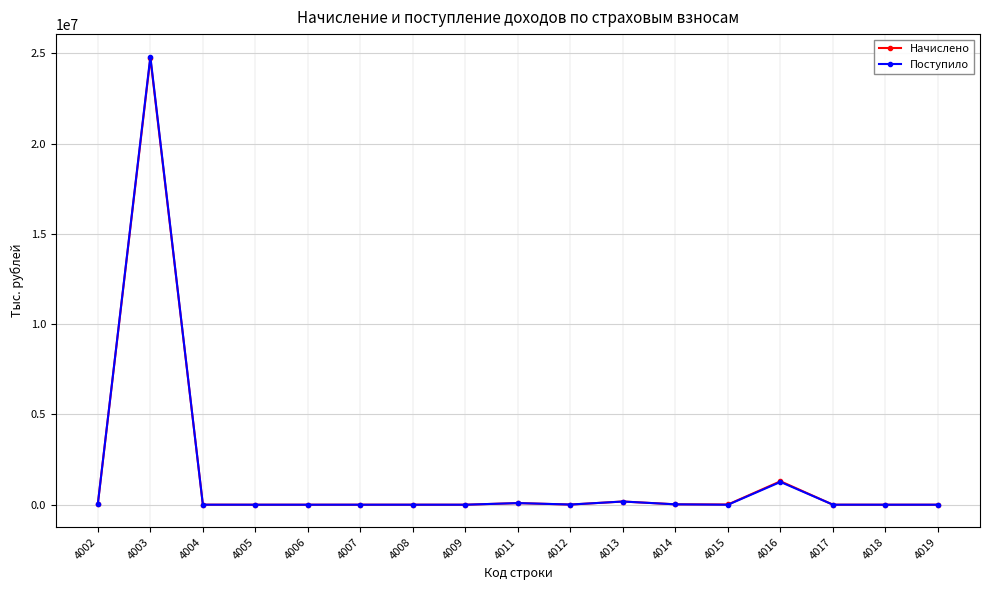

At which label does Поступило first exceed 677?

4002